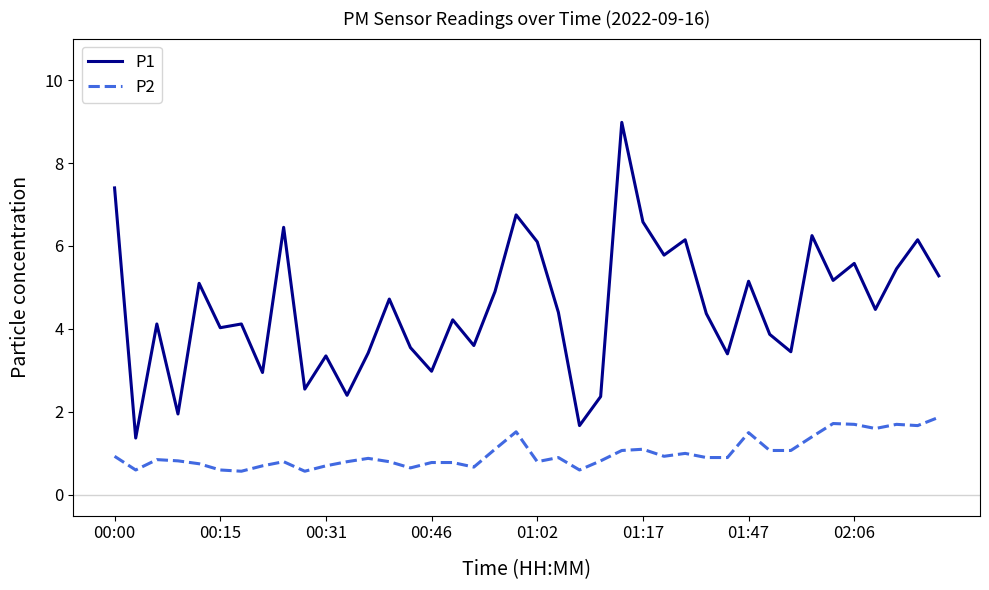

What is the difference between the maximum and minimum values in the P2 series?

1.3